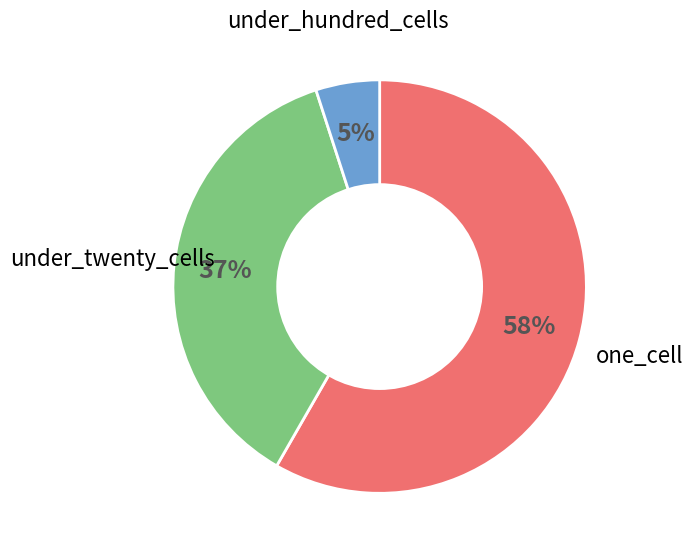

Does any single category account for the majority?

Yes